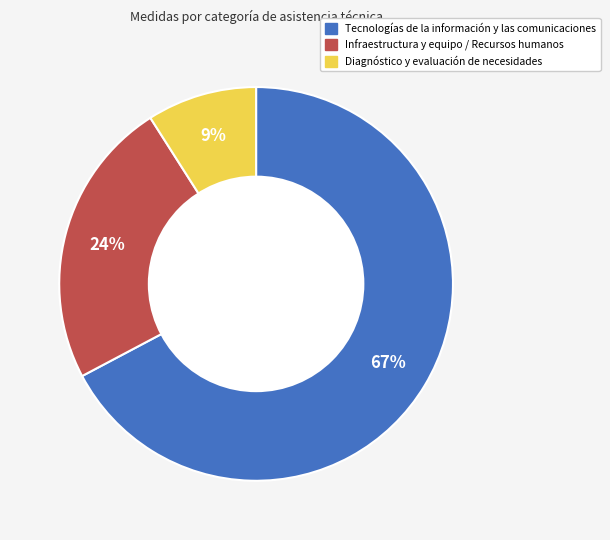

Is there a majority slice in this chart?

Yes